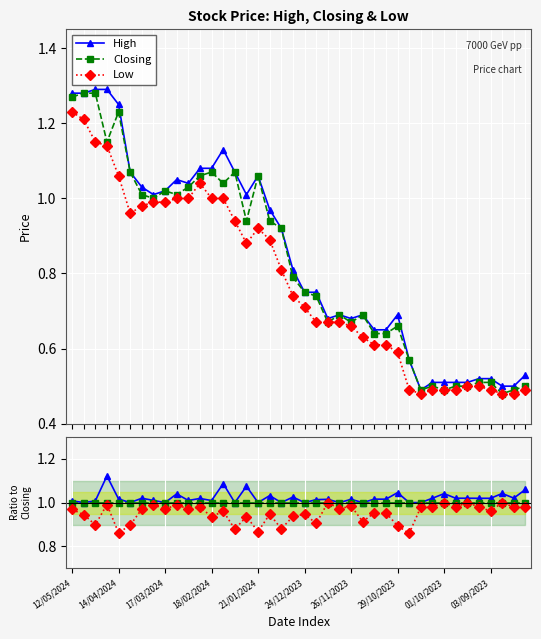

At how many categories does at least one series exceed 0?

40